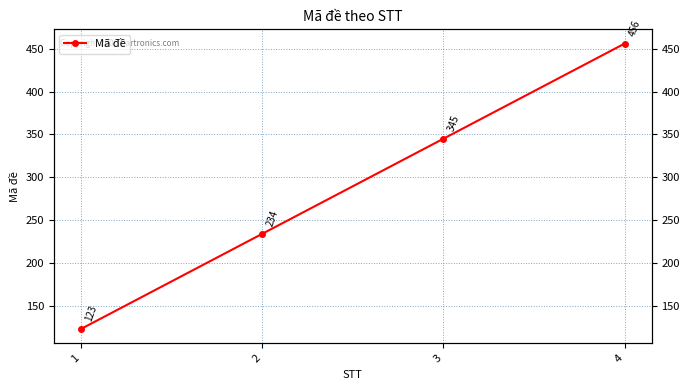

Reading left to right, list all the values displayed in this chart.

1=123	2=234	3=345	4=456